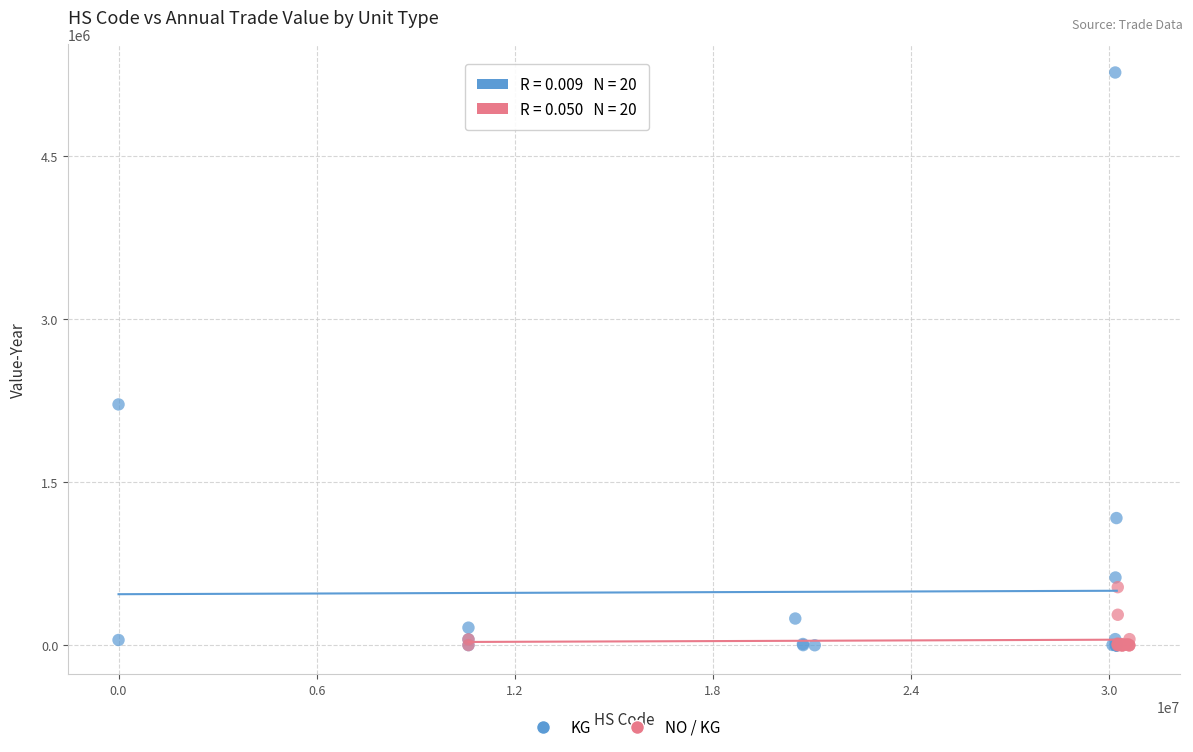

Which series has the largest Y range (max minus min)?

KG